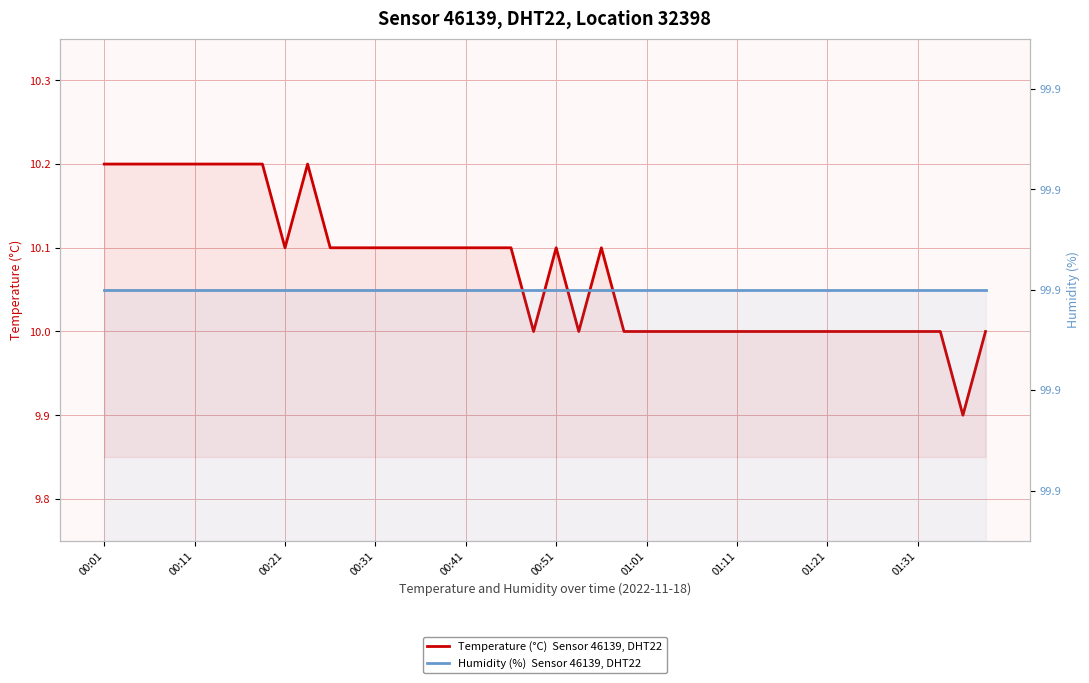

Which category has the highest value across all series?

00:01